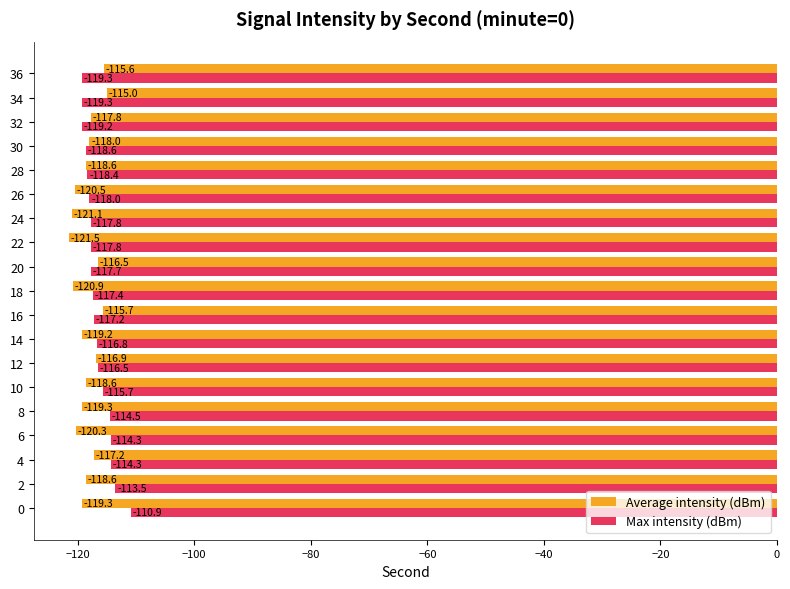

What is the smallest value displayed?

-121.5